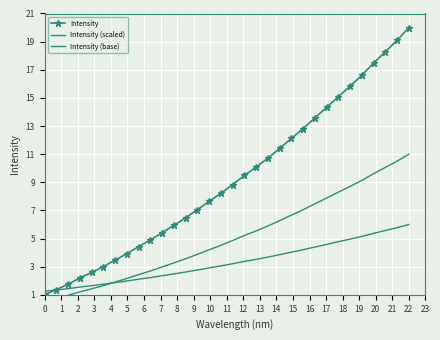

What is the sum of all Intensity (base) values?

105.8